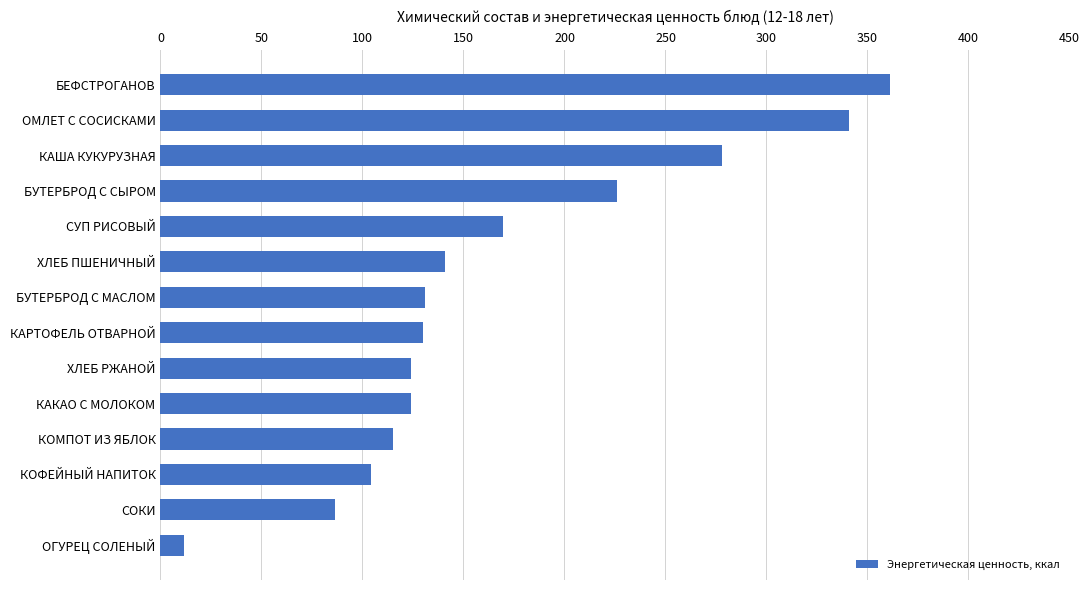

At which label is the value closest to 186?

СУП РИСОВЫЙ